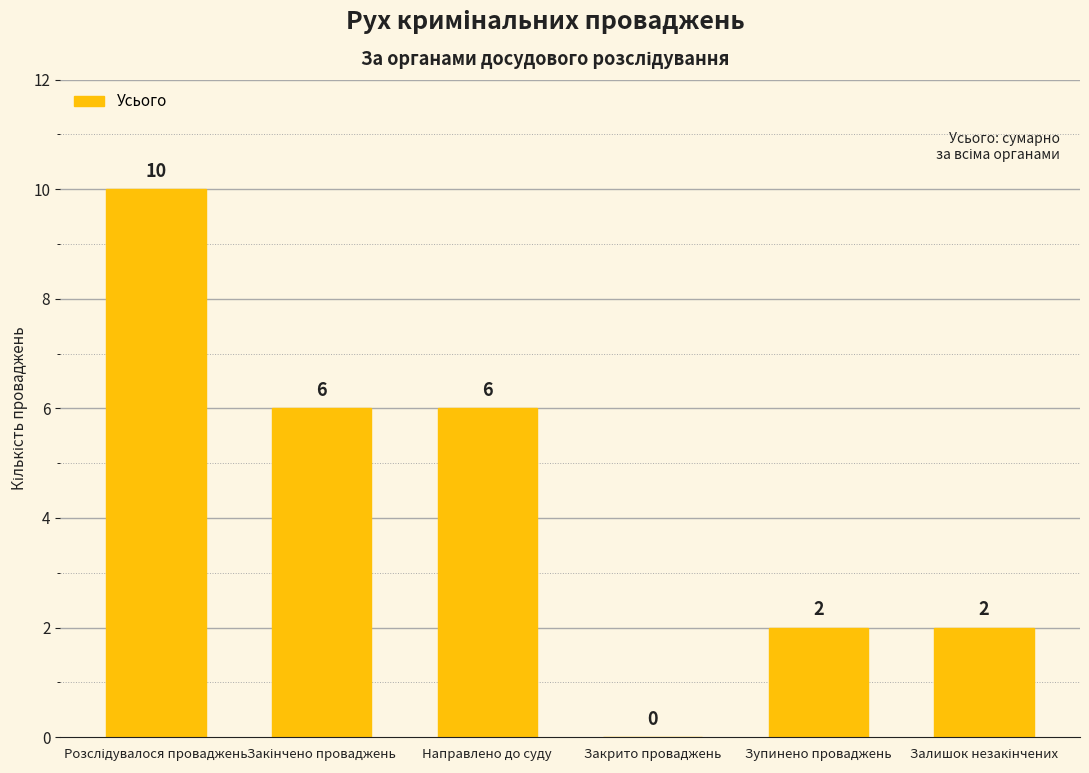

What is the sum of the values at Направлено до суду and Закрито проваджень?

6